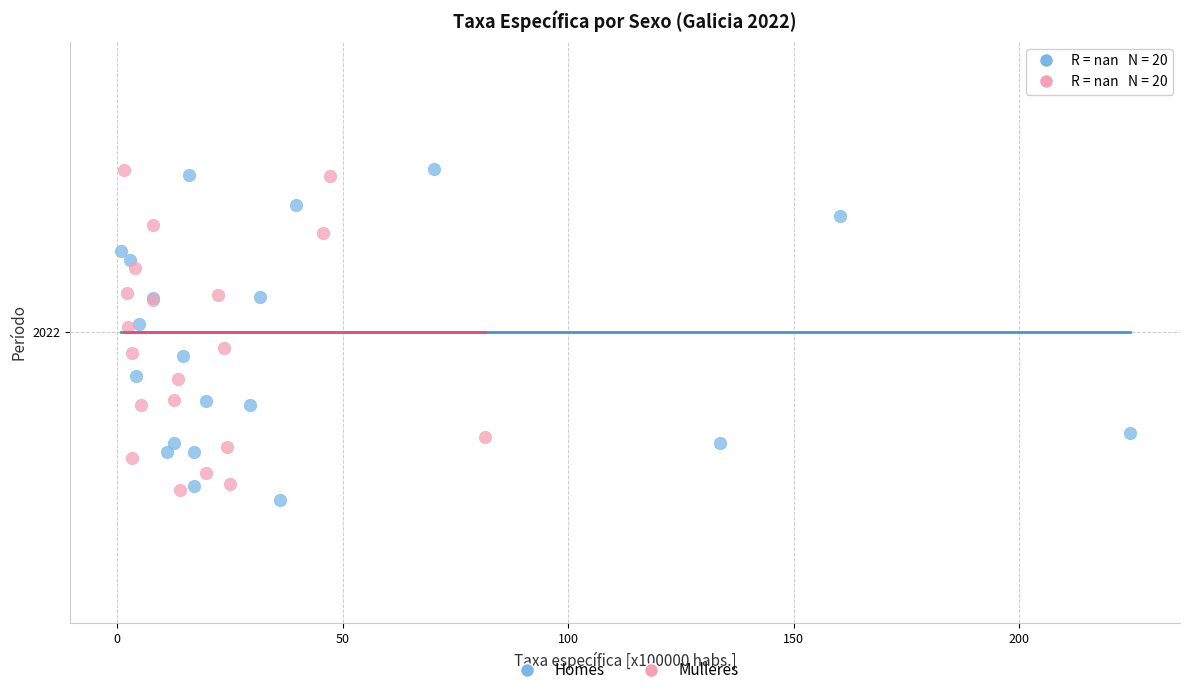

What are all the series names shown in the legend?

Homes, Mulleres